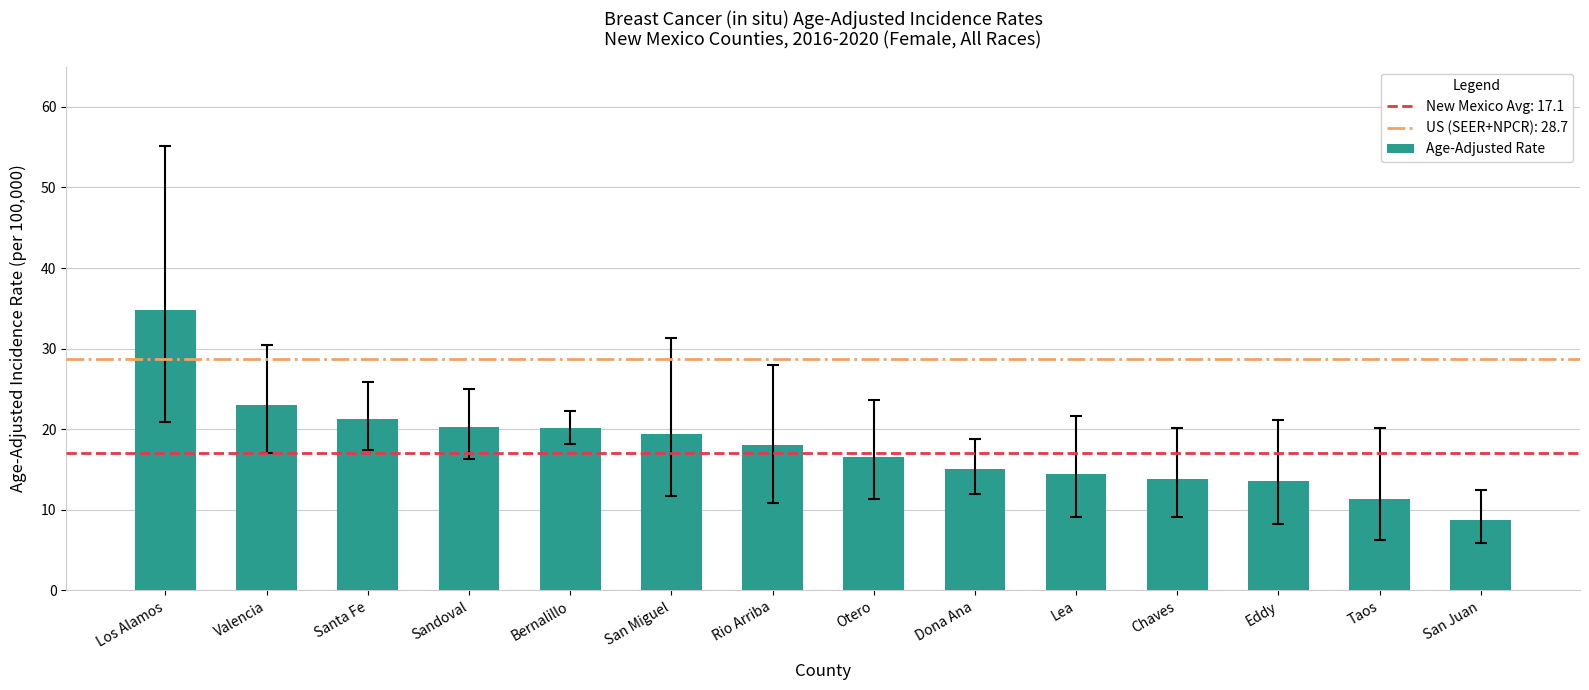

What is the sum of all values?

250.5